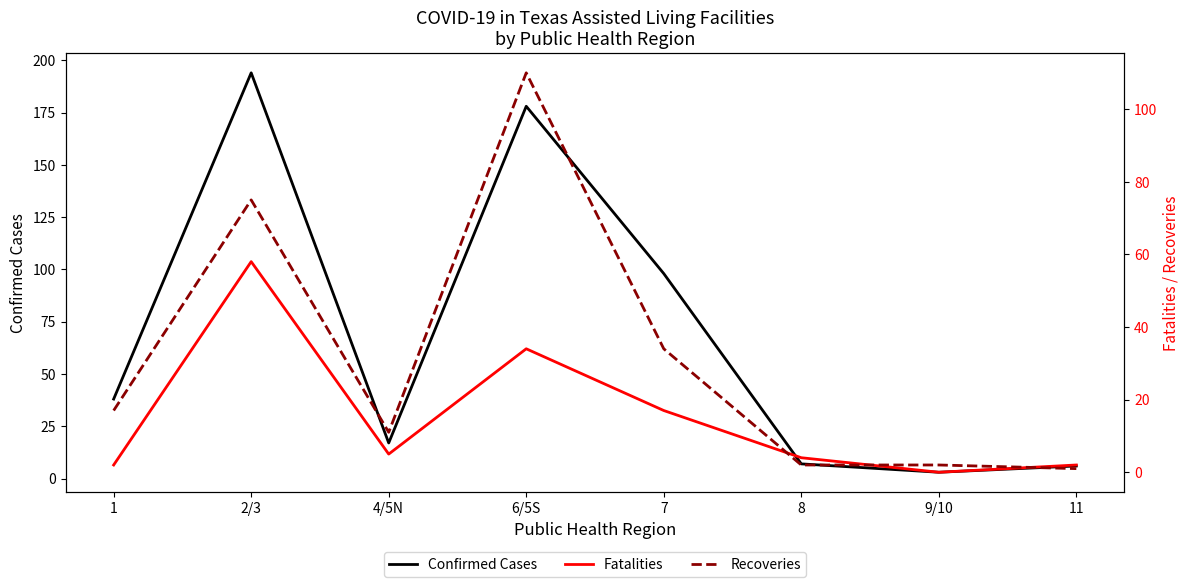

Which series changed the most between 1 and 11?

Confirmed Cases